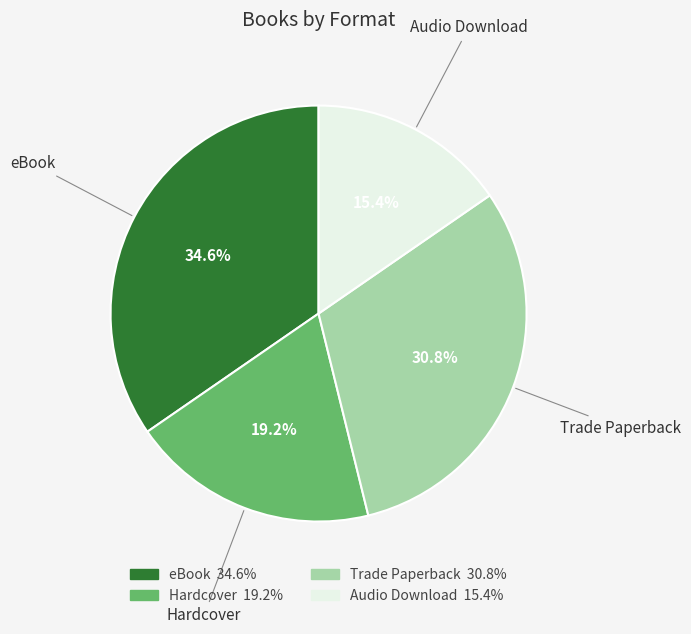

What percentage is NOT represented by Hardcover?

80.8%